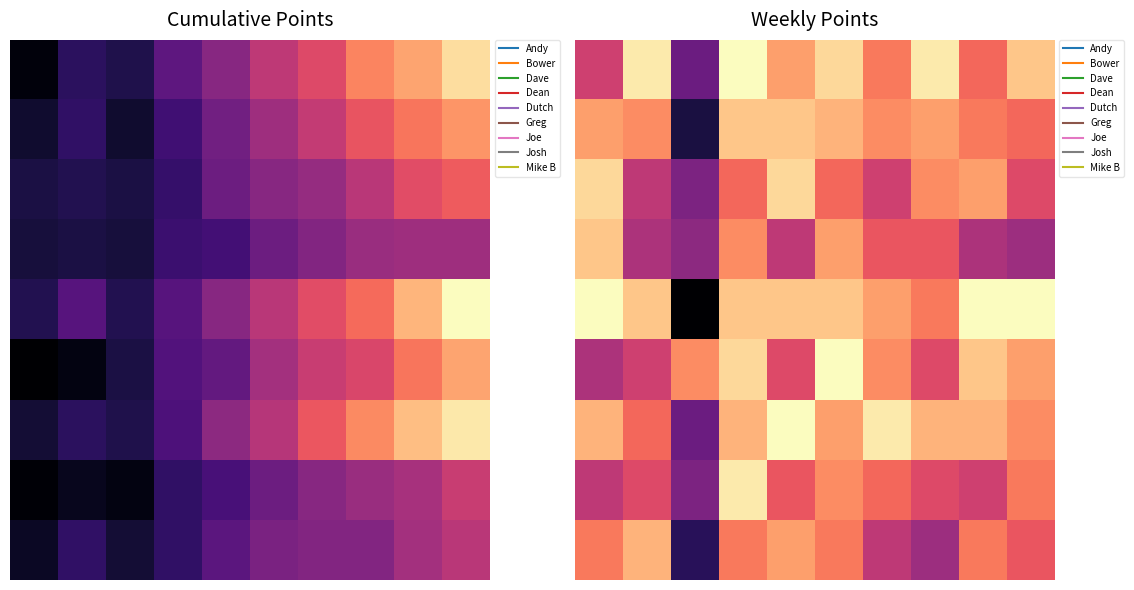

What is the spread (max minus min) of values at 3?

4.0